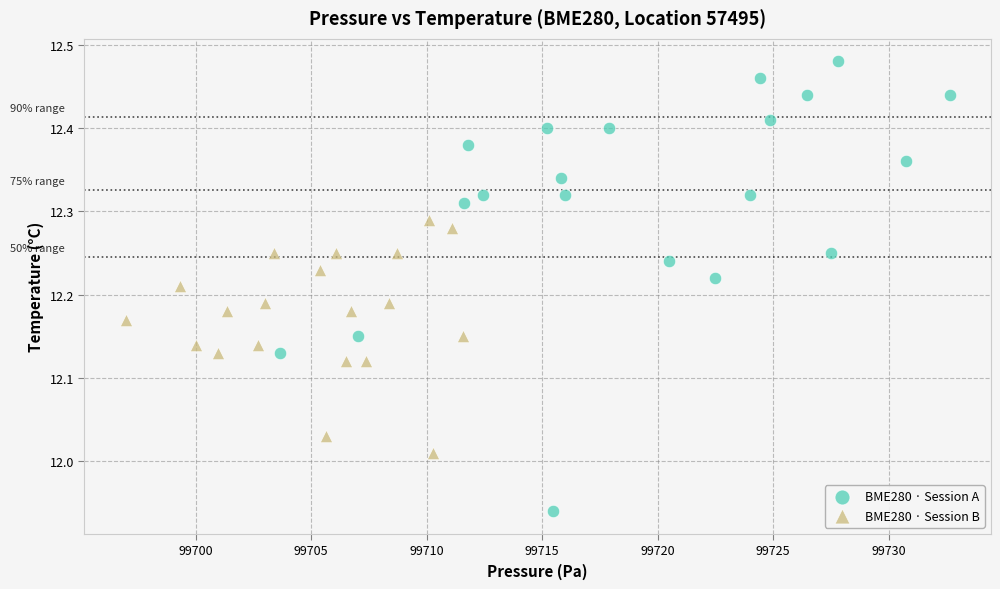

What are all the series names shown in the legend?

BME280 · Session A, BME280 · Session B